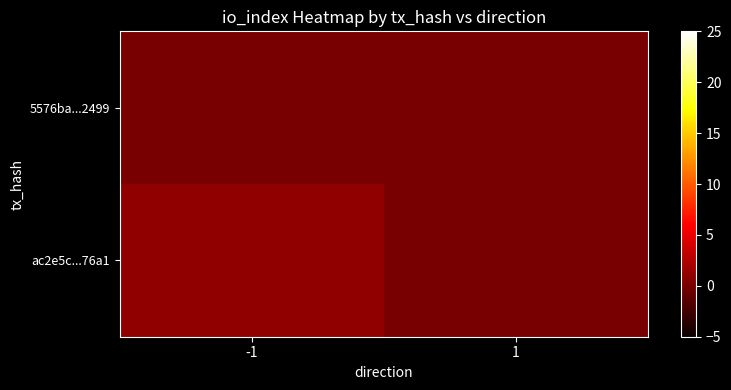

Rank the series by their maximum value, from lowest to highest.

5576ba...2499, ac2e5c...76a1